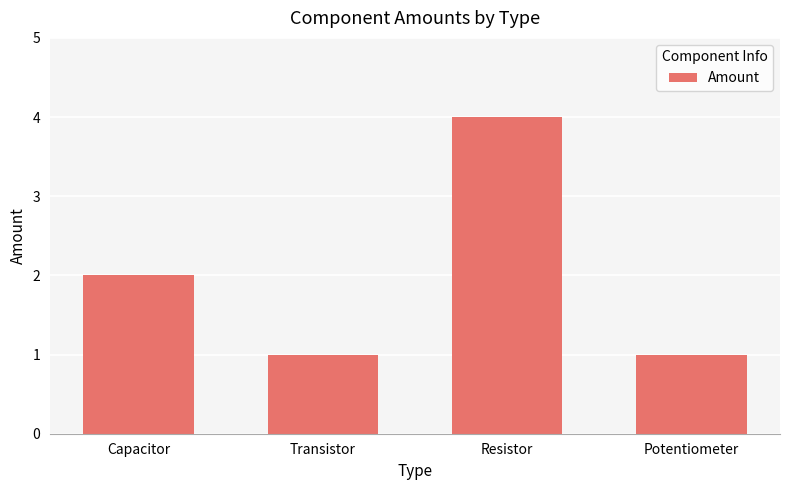

What is the greatest value displayed?

4